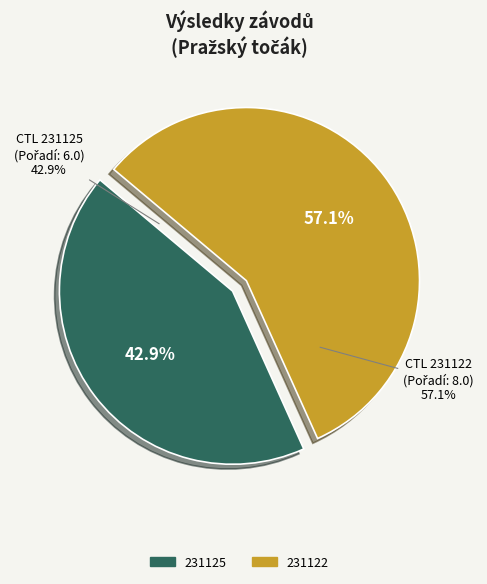

How many segments does this pie chart have?

2